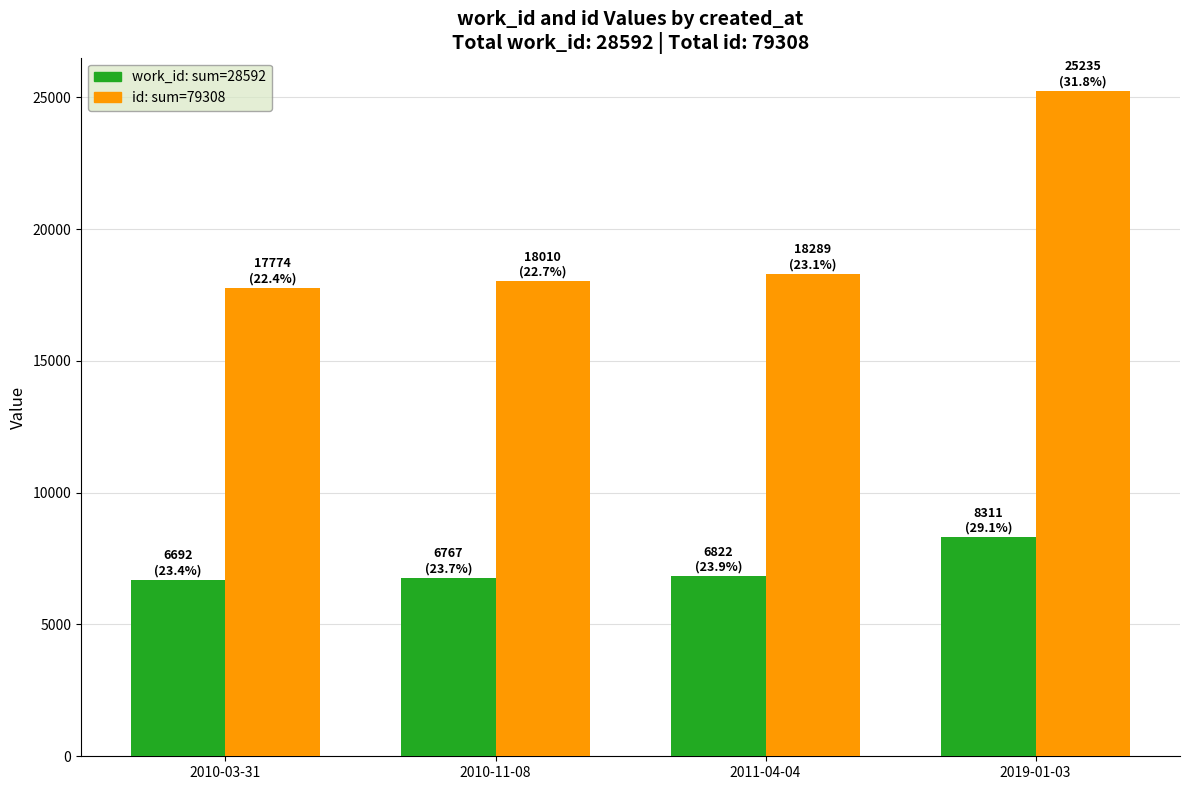

What is the maximum value shown in the chart?

25235